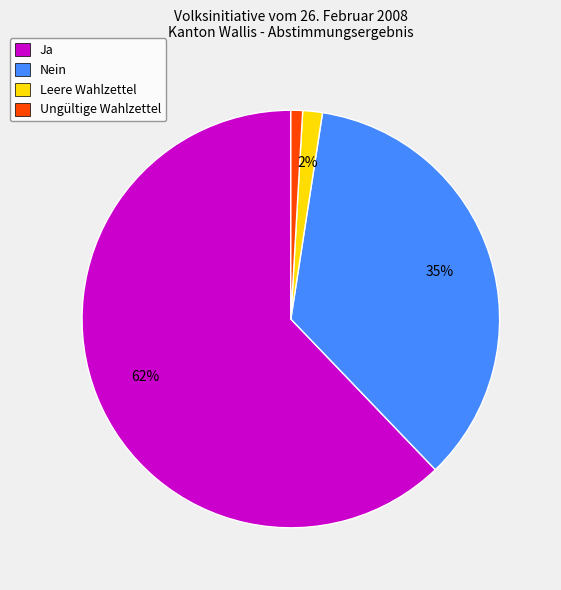

To the nearest percent, what is the difference between the largest and smallest slice percentages?

61%